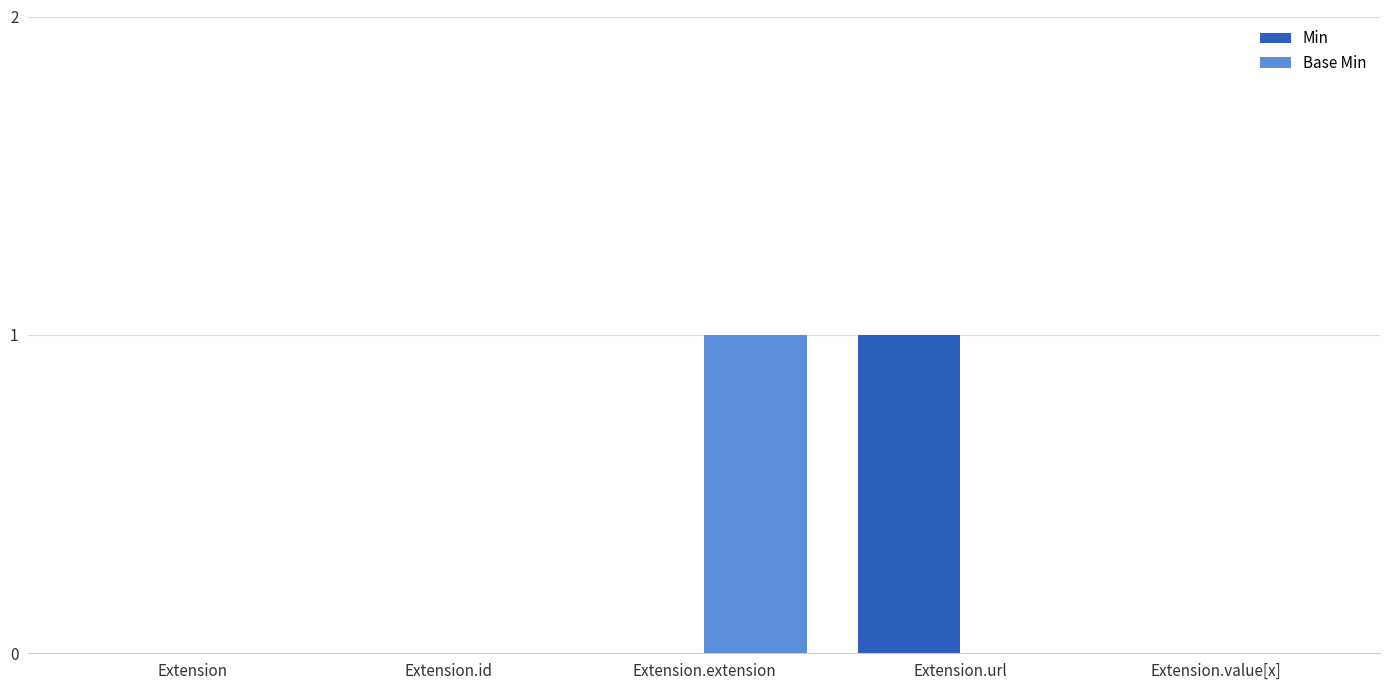

How many groups of bars are there?

5